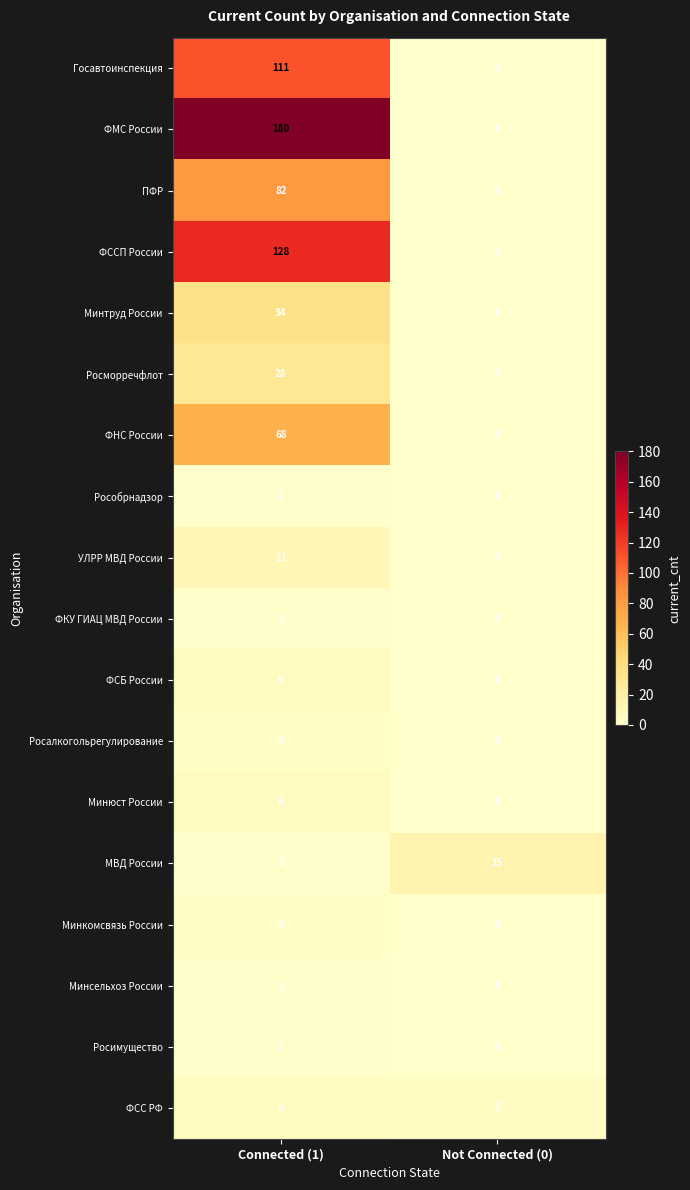

At how many categories does at least one series exceed 105?

1